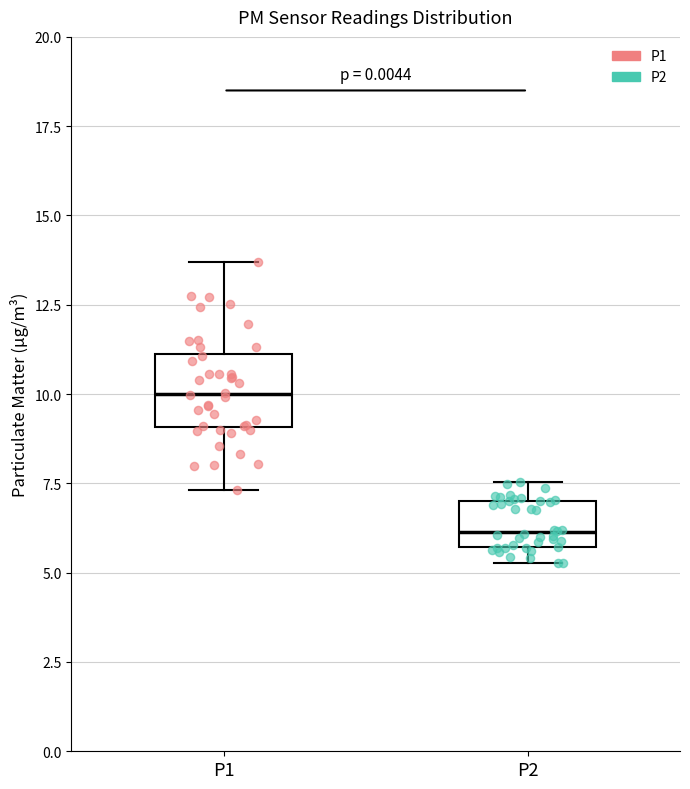

Where does the upper whisker of the box for P2 end on the y-axis? The values are not printed on the chart, so give them approximately, as read against the axis.

7.5